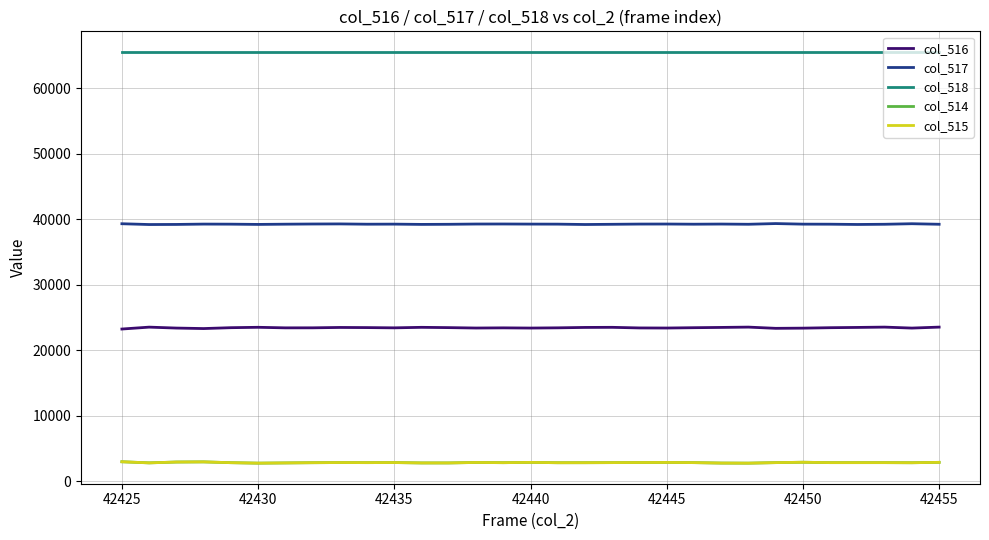

Which series has the largest total across all categories?

col_518